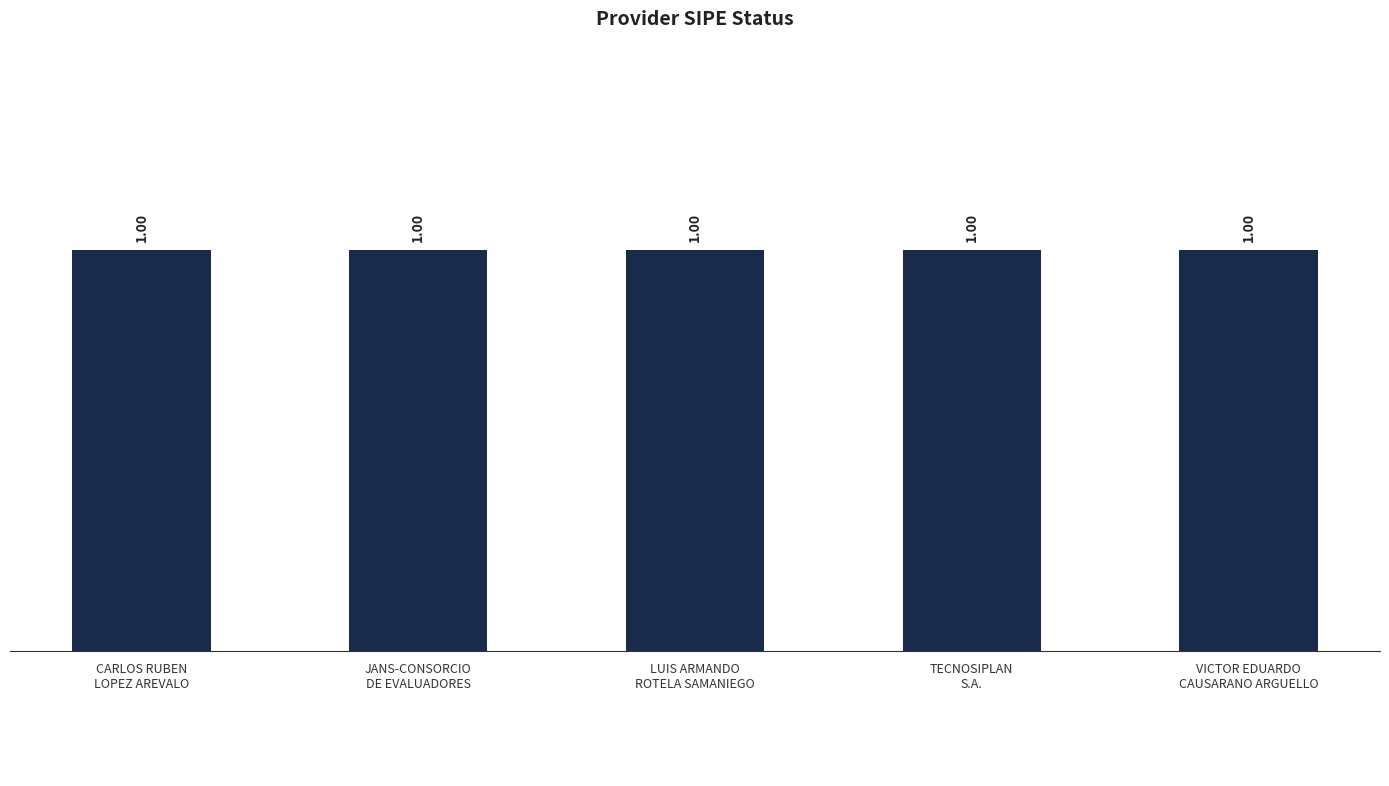

How many groups of bars are there?

5